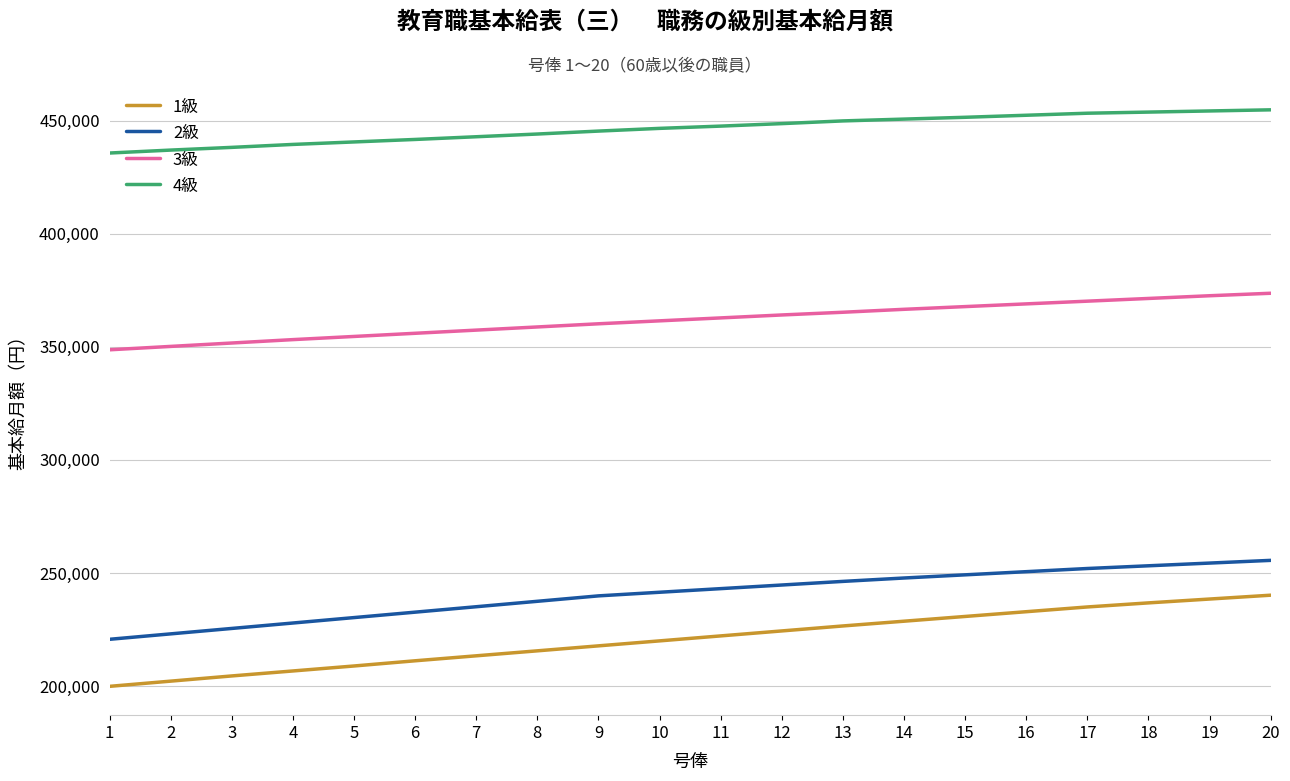

The value of 3級 at 15 is 169299. True or false?

False